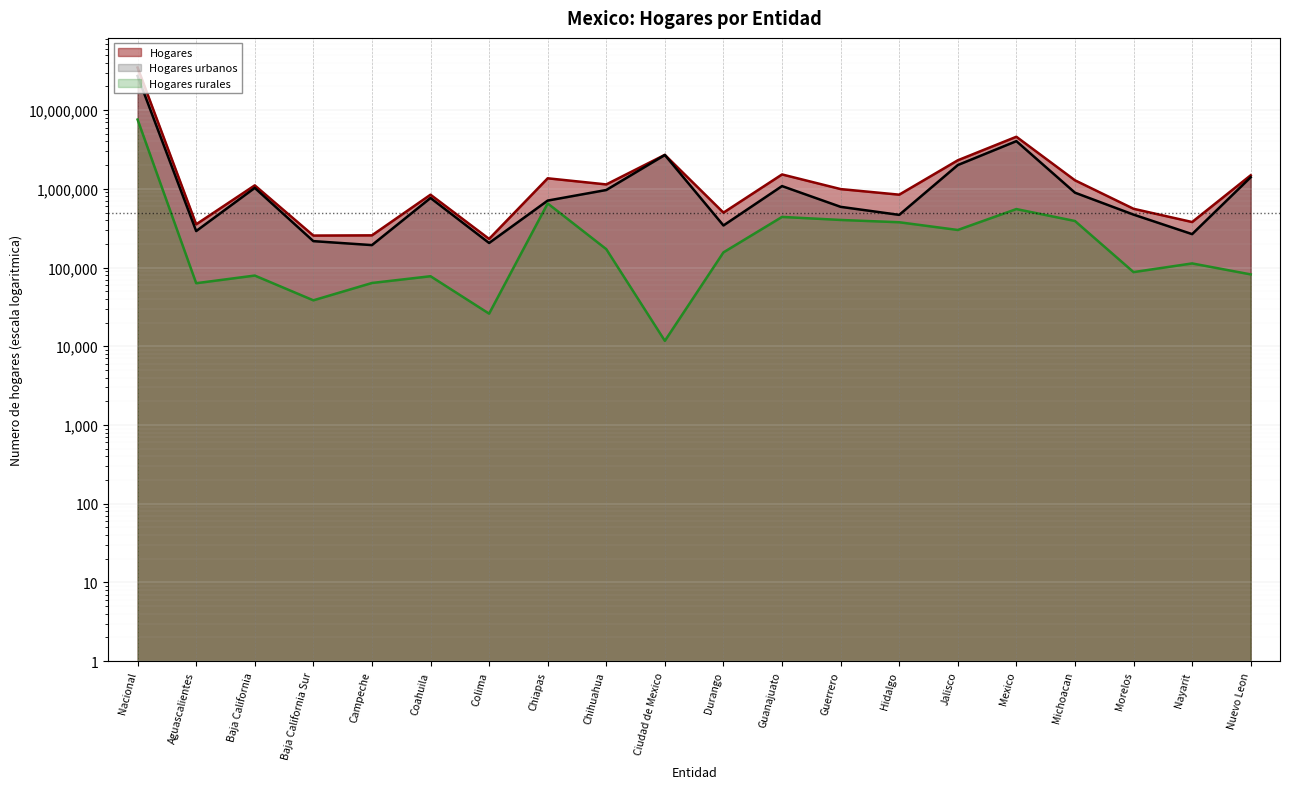

How many data points in Hogares urbanos are above 764432?

9